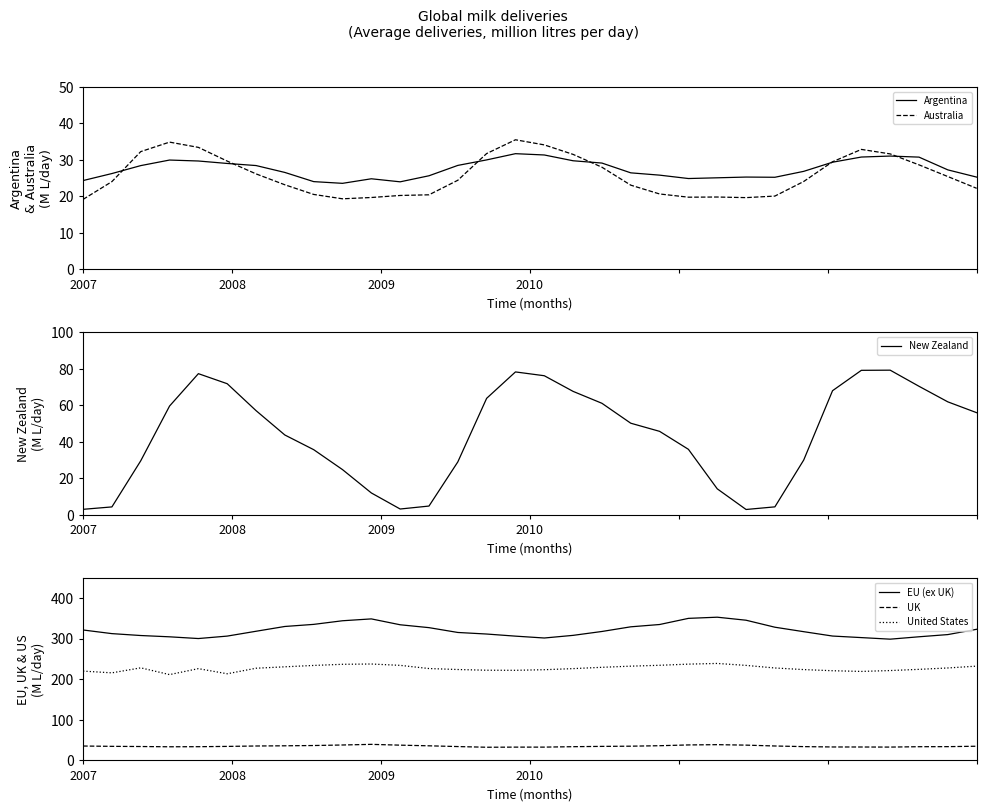

True or false: UK has more than 1 interior local peaks.

True